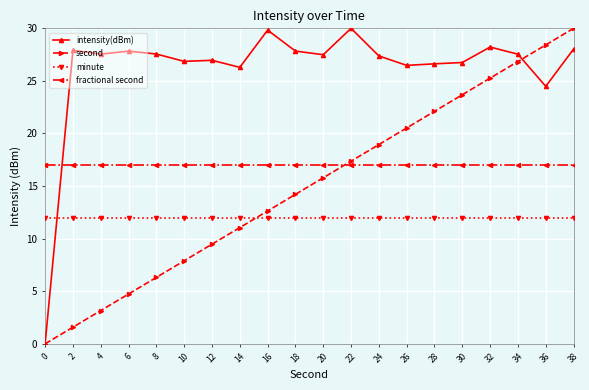

At how many categories does at least one series exceed 29?

3